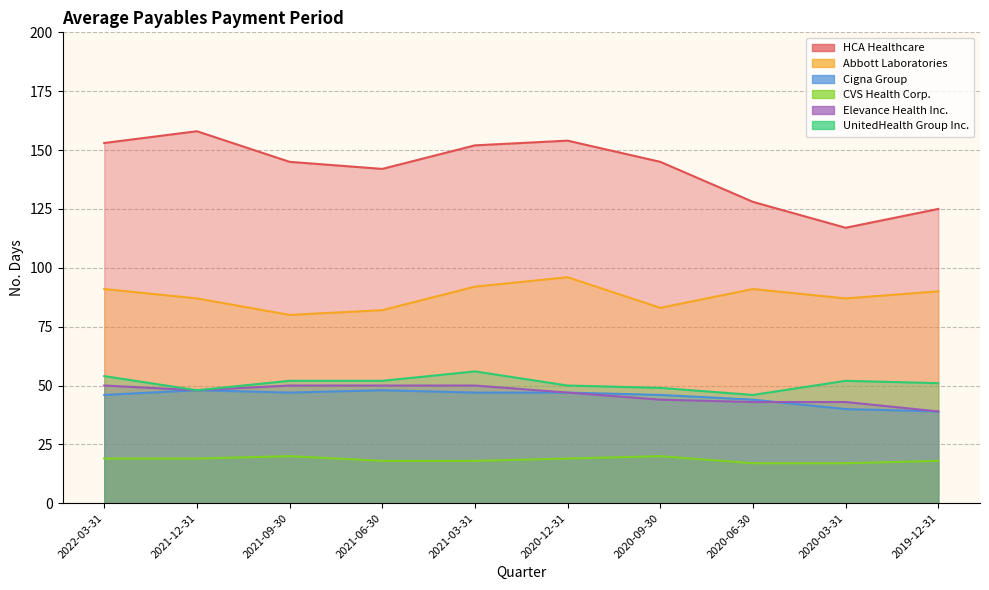

What is the greatest value displayed?

158